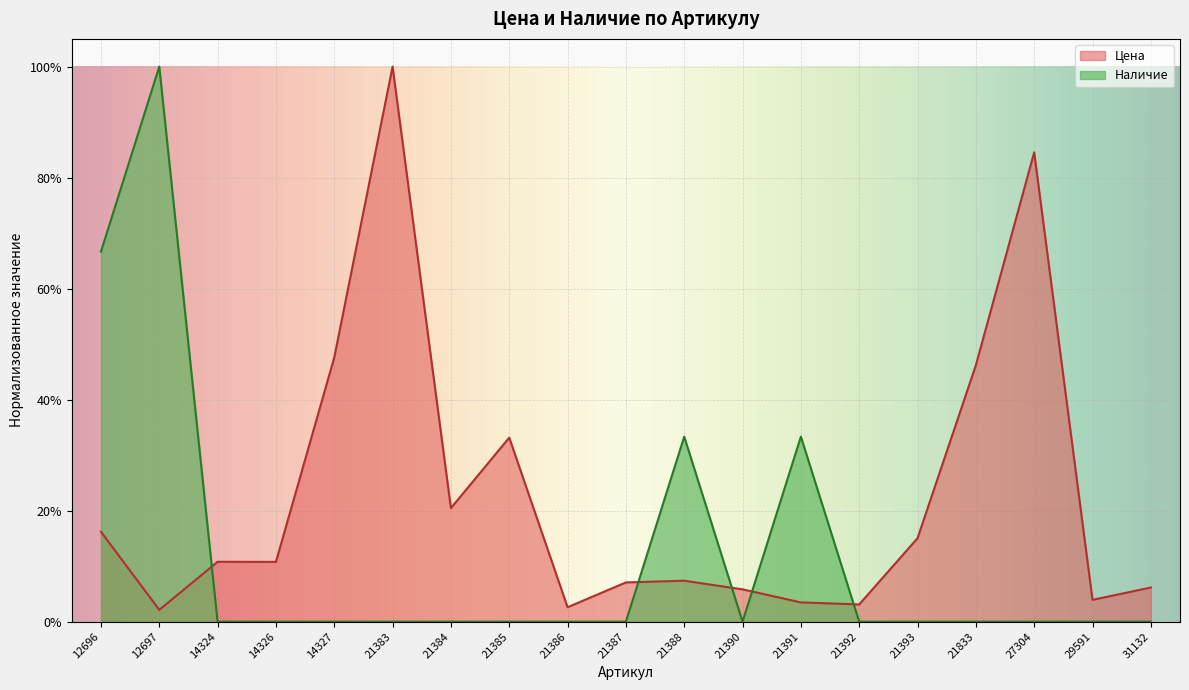

True or false: Наличие has a value of 0.4 at 14327.

False